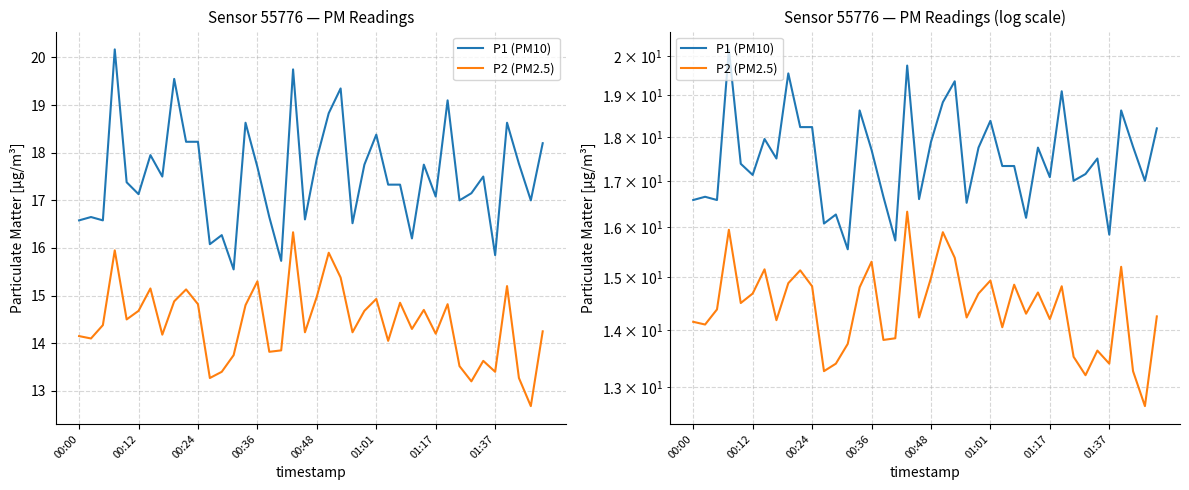

How many interior local peaks does the P2 (PM2.5) series have?

12